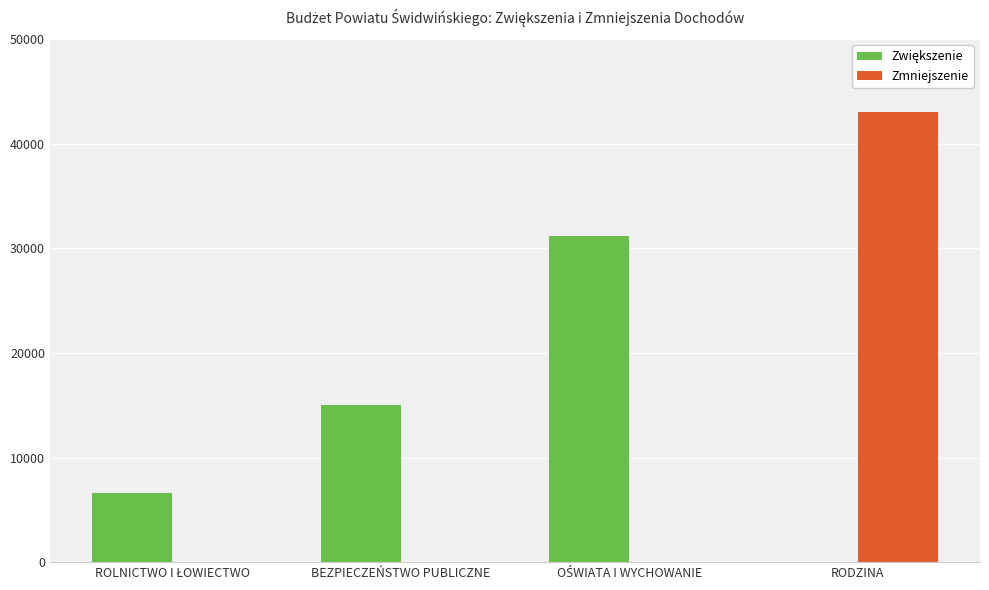

Is it true that Zmniejszenie equals 56167 at RODZINA?

False